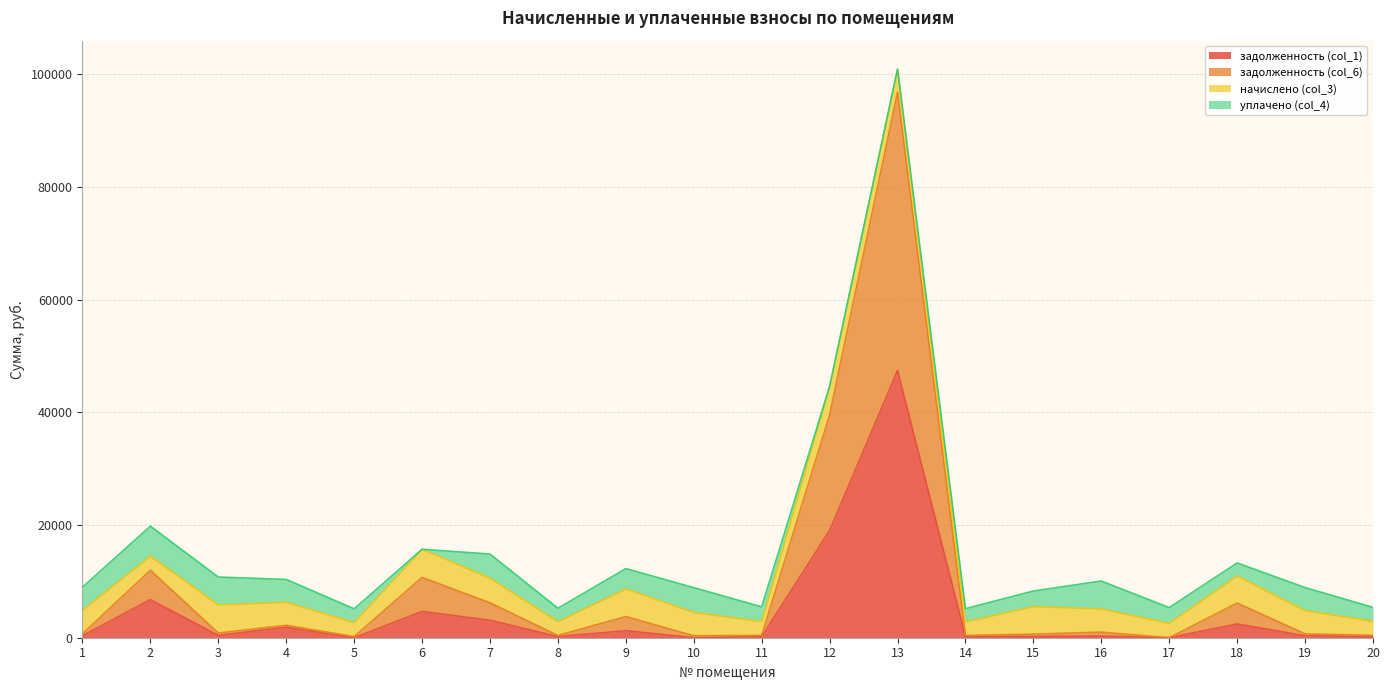

What is the total value across all series at 6?

15692.9